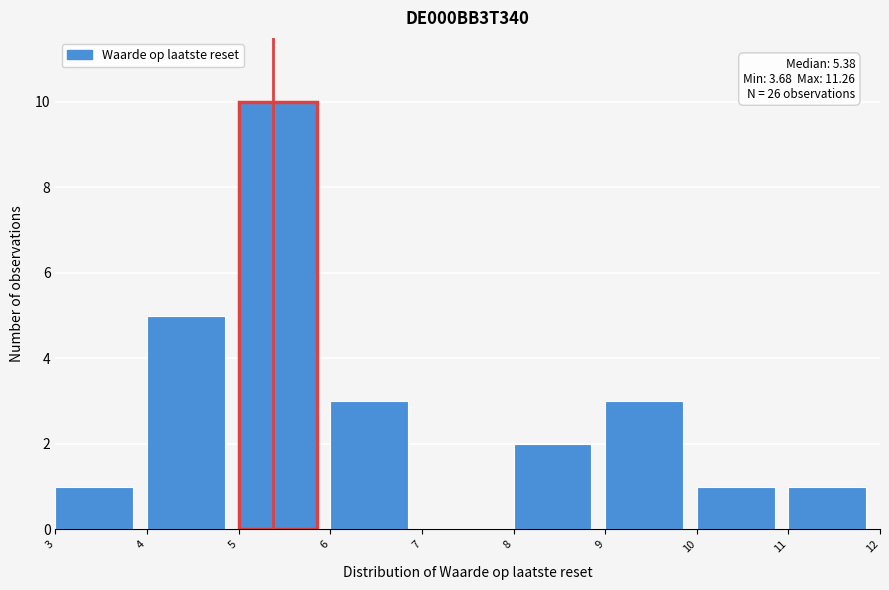

Which range on the x-axis has the tallest bar?

5 to 6